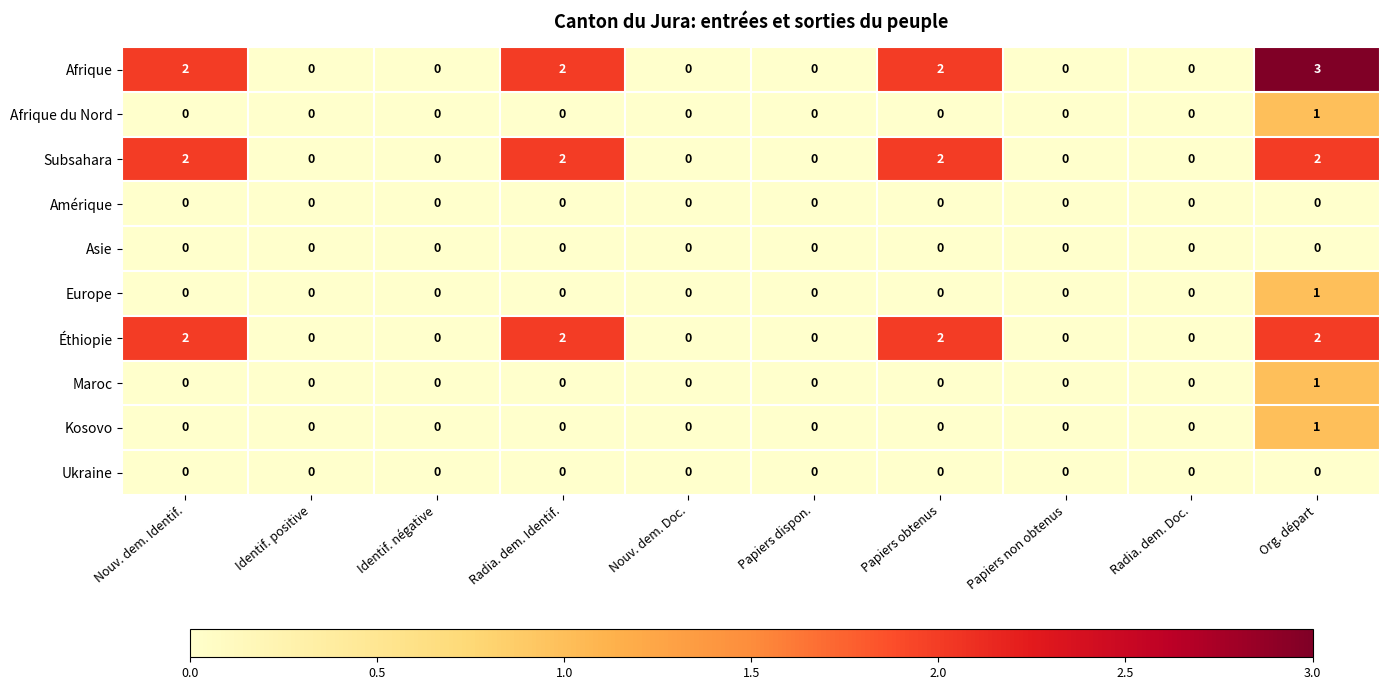

Which series has the largest range (max minus min)?

Afrique